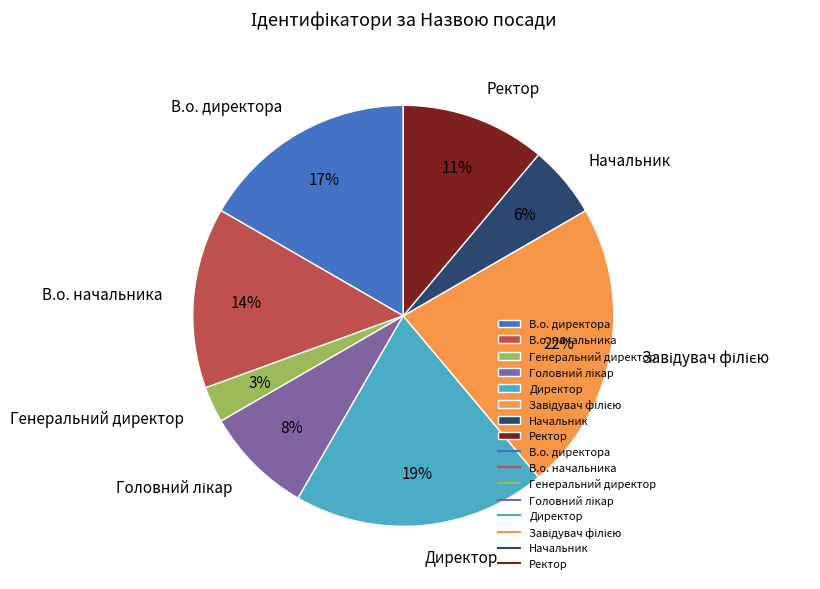

Which slice is the smallest?

Генеральний директор